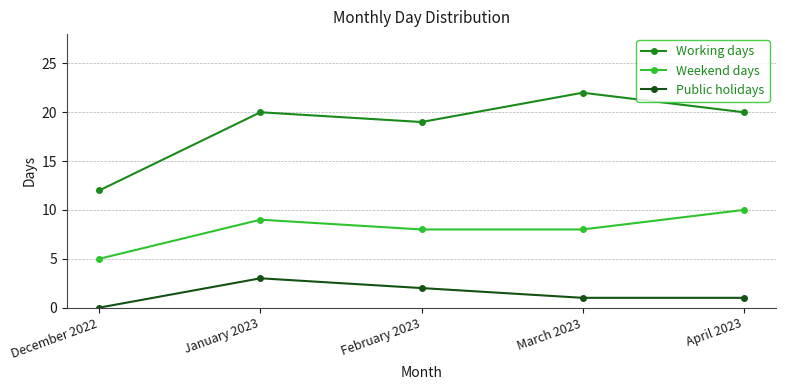

In Public holidays, how many points are higher than both neighbors (excluding endpoints)?

1